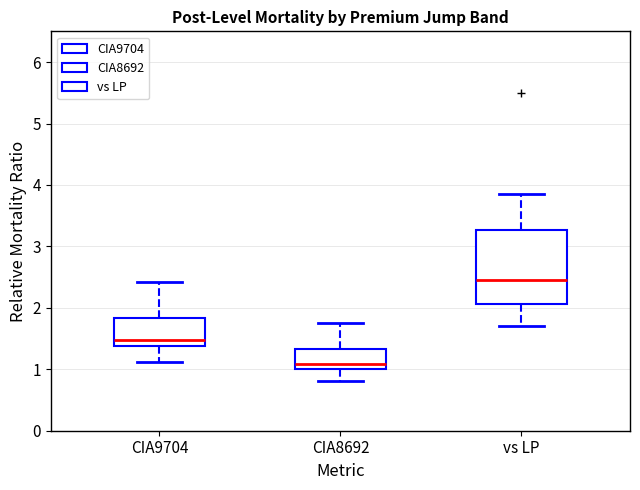

Reading left to right, read every box against the y-axis: the position of its median line, the range the box covers, and the ends of its whiskers. The values are not printed on the chart, so give them approximately, as read against the axis.

CIA9704: median 1.5, box 1.4 to 1.8, whiskers 1.1 to 2.4
CIA8692: median 1.1, box 1.0 to 1.3, whiskers 0.8 to 1.8
vs LP: median 2.5, box 2.1 to 3.3, whiskers 1.7 to 3.9